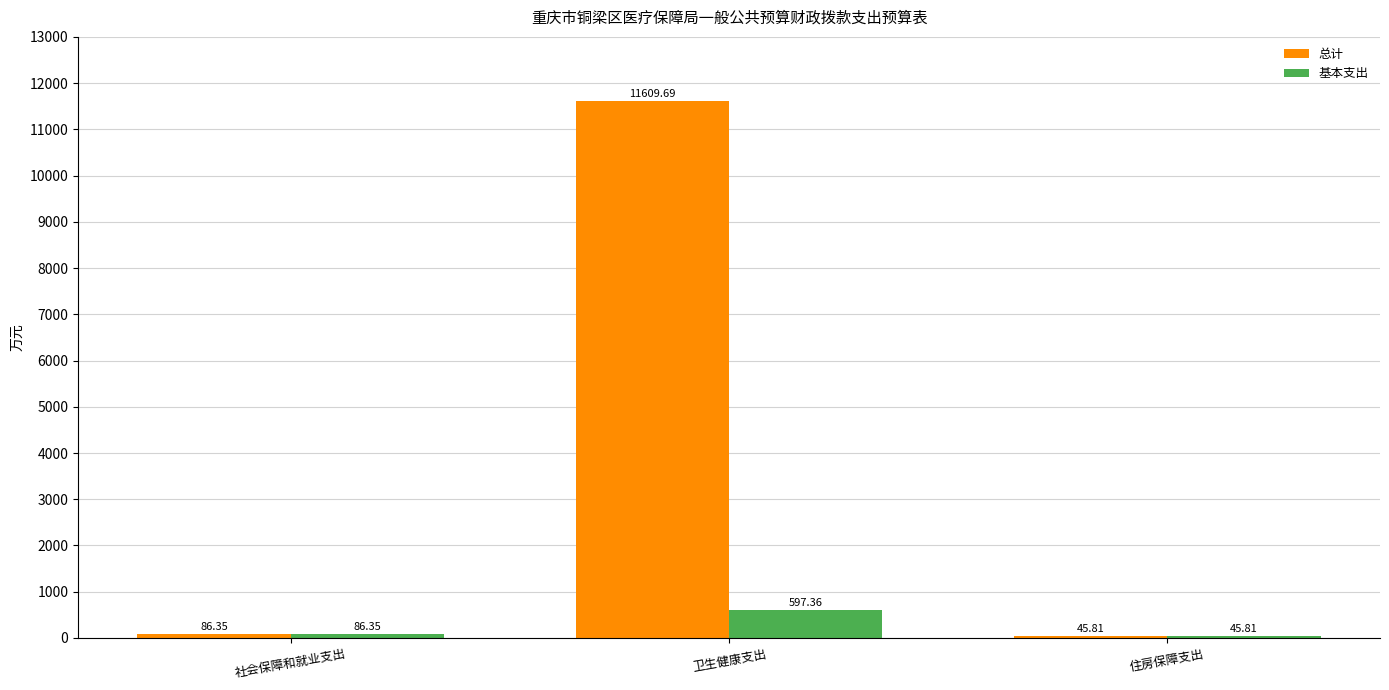

What are all the series names shown in the legend?

总计, 基本支出